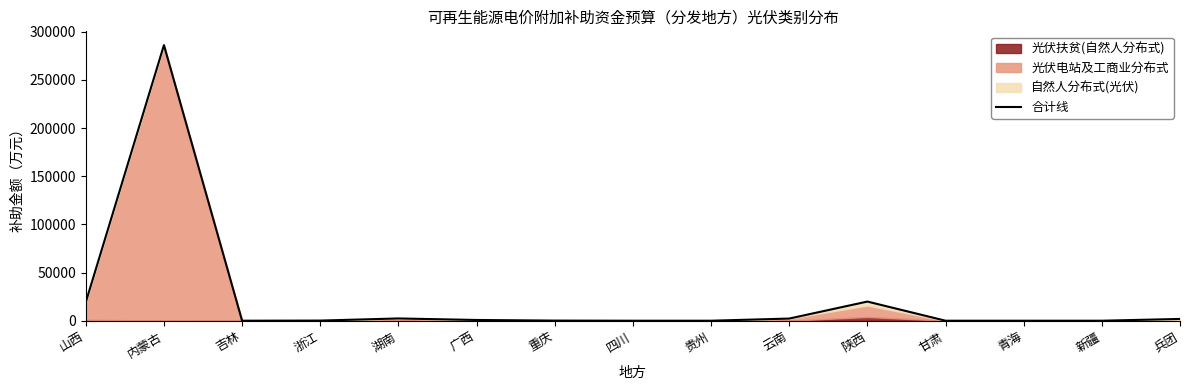

Is it true that the value at 山西 is 5504?

False